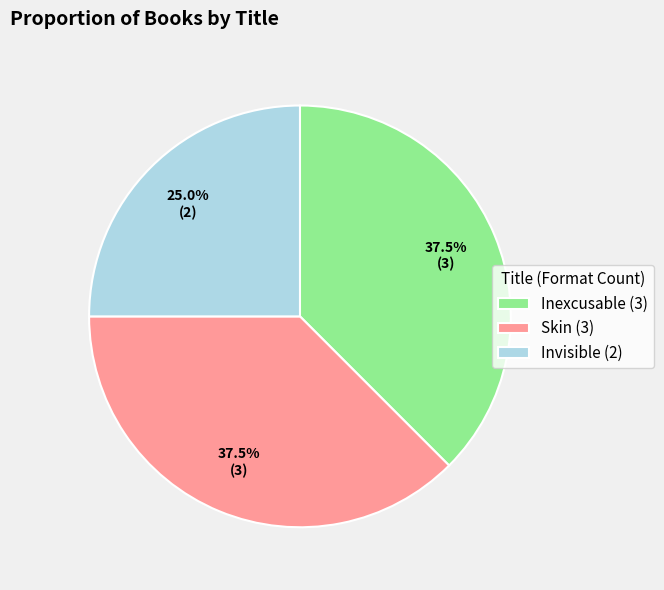

How many slices are in this pie chart?

3